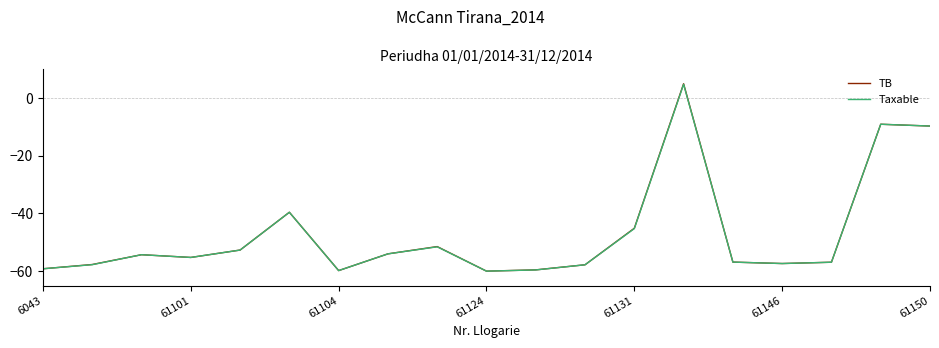

How many values in the TB series are below -55?

10